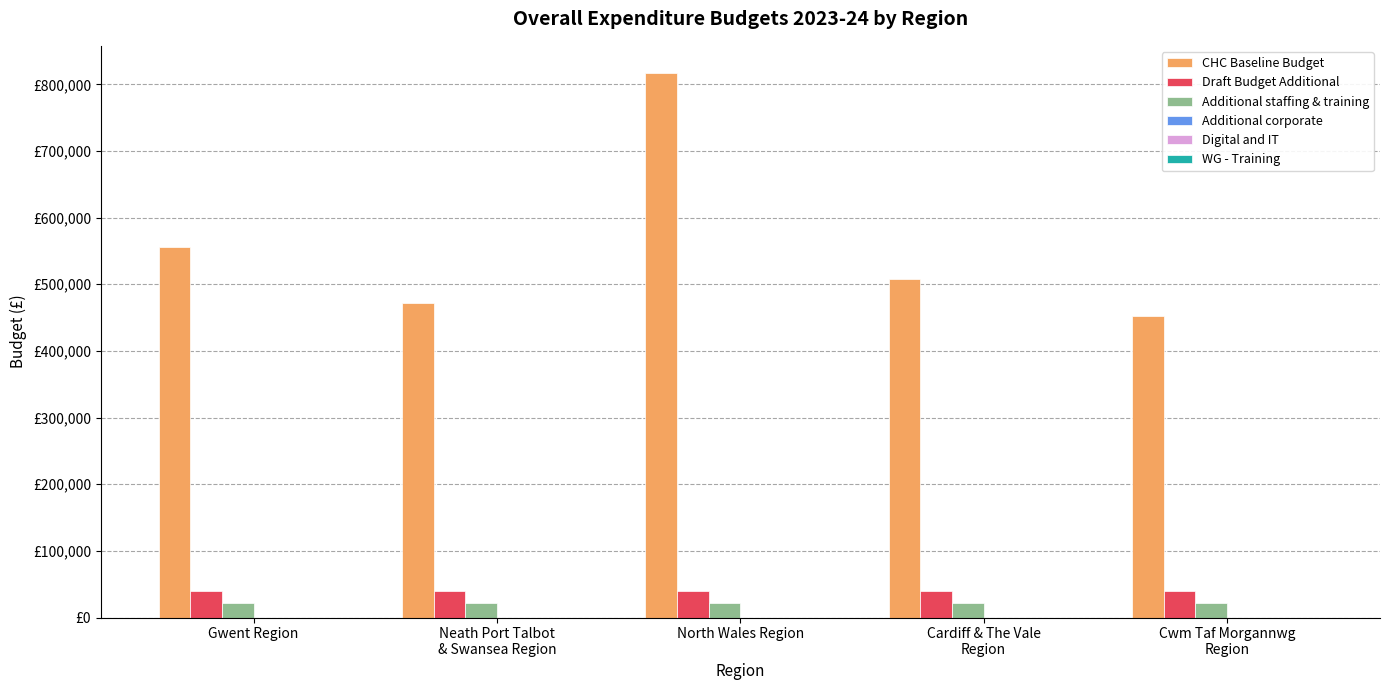

Between Neath Port Talbot
& Swansea Region and Cardiff & The Vale
Region, which series saw the biggest shift?

CHC Baseline Budget